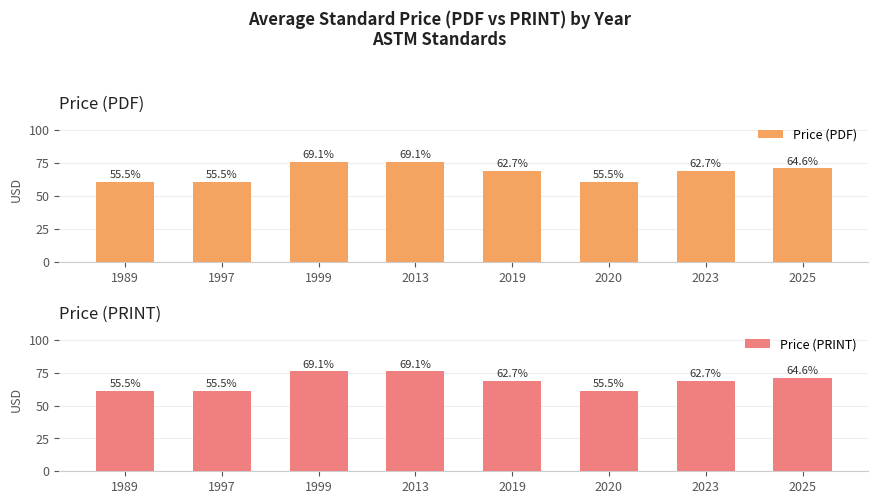

Where does the Price (PRINT) series first go above 69?

1999